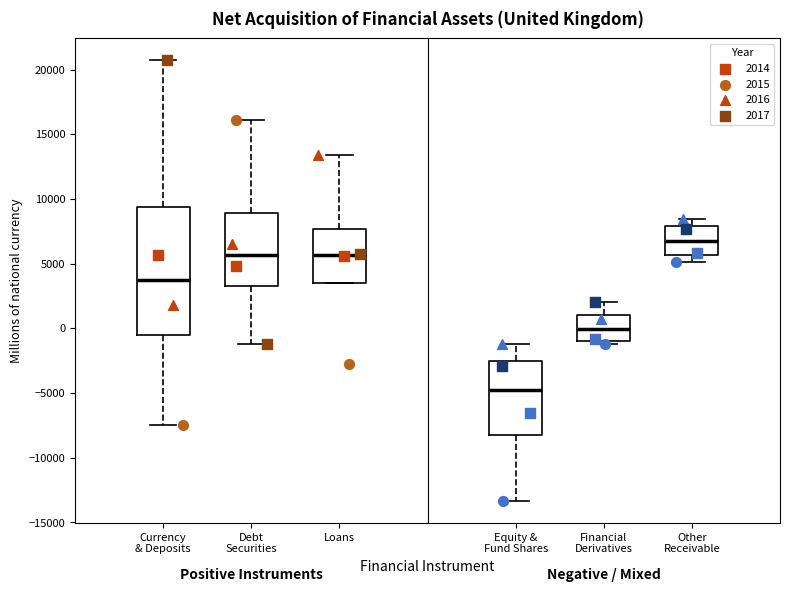

Reading left to right, read every box against the y-axis: the position of its median line, the range the box covers, and the ends of its whiskers. The values are not printed on the chart, so give them approximately, as read against the axis.

Currency & Deposits: median 3500, box -500 to 9500, whiskers -7500 to 20500
Debt Securities: median 5500, box 3500 to 9000, whiskers -1000 to 16000
Loans: median 5500, box 3500 to 7500, whiskers 3500 to 13500
Equity & Fund Shares: median -4500, box -8000 to -2500, whiskers -13500 to -1000
Financial Derivatives: median 0, box -1000 to 1000, whiskers -1000 (just below the box's lower edge) to 2000
Other Receivable: median 7000, box 5500 to 8000, whiskers 5000 to 8500